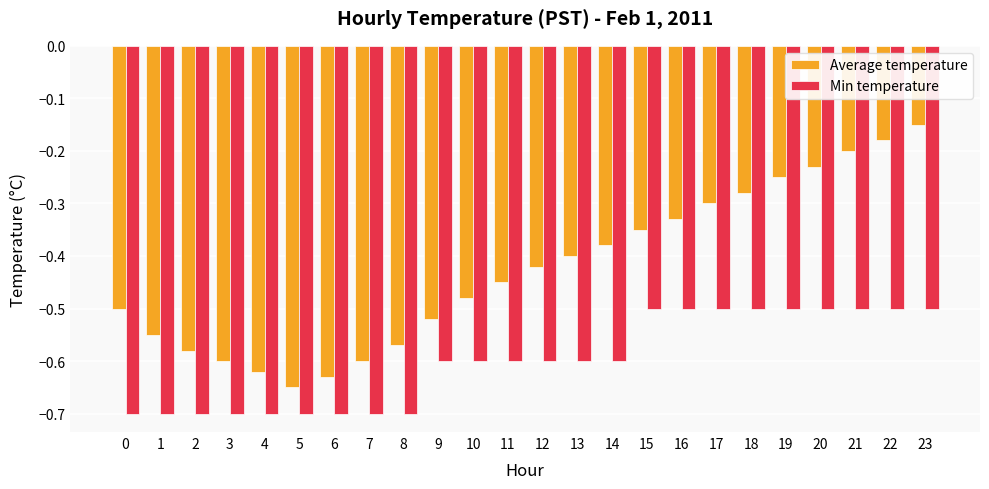

Which series has the widest spread of values?

Average temperature